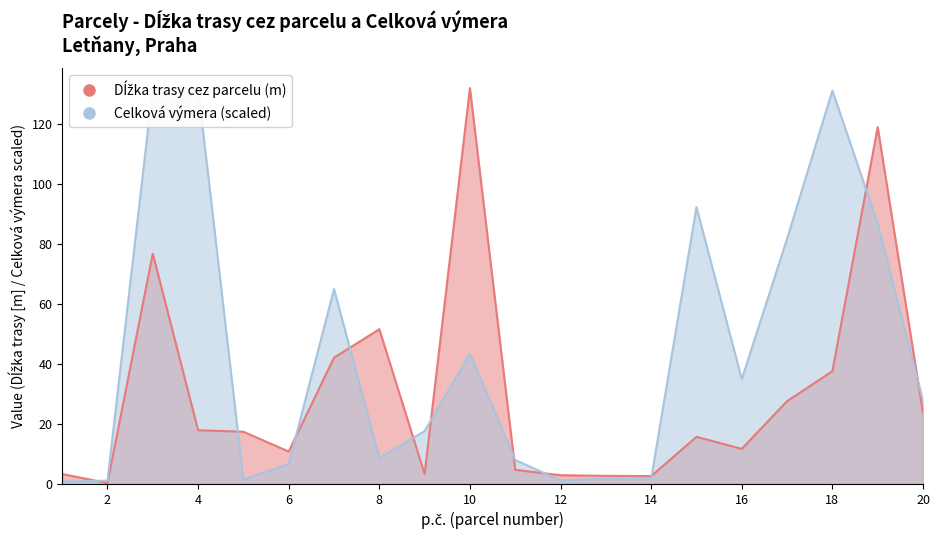

At which category does Celková výmera reach its first local peak?

7